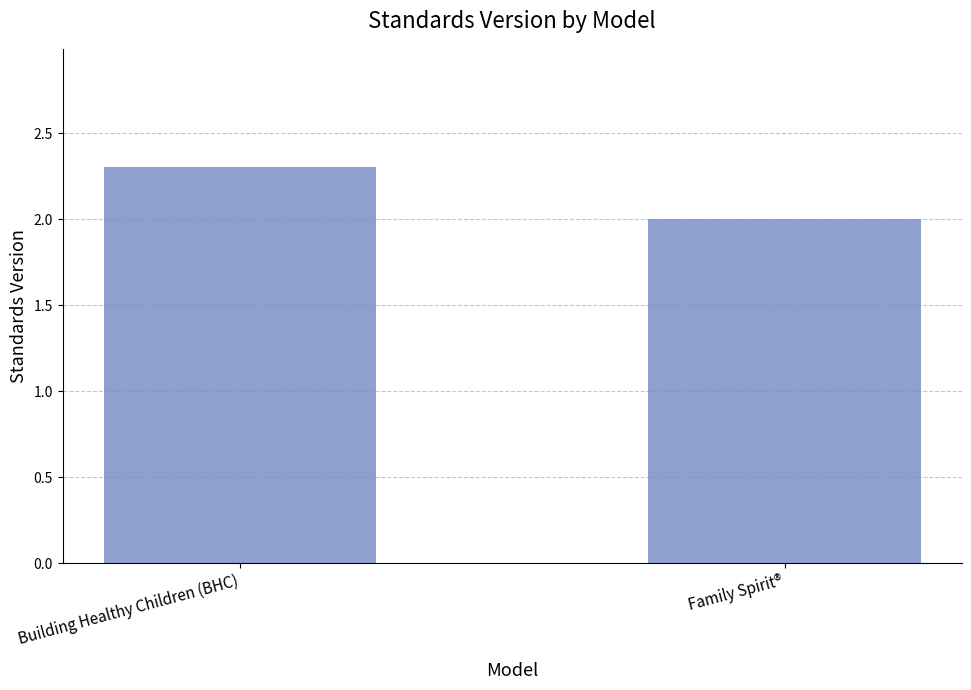

Which has a higher value, Building Healthy Children (BHC) or Family Spirit®?

Building Healthy Children (BHC)